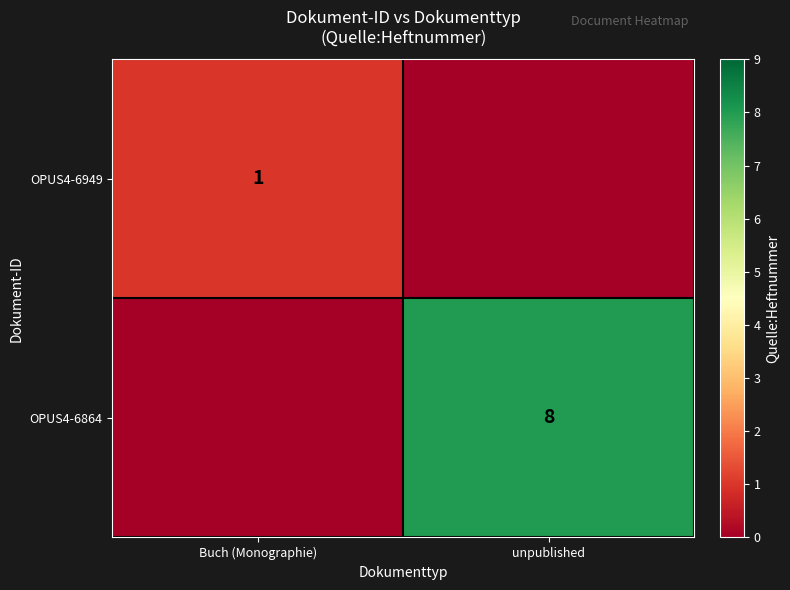

How many data points does each series have?

2